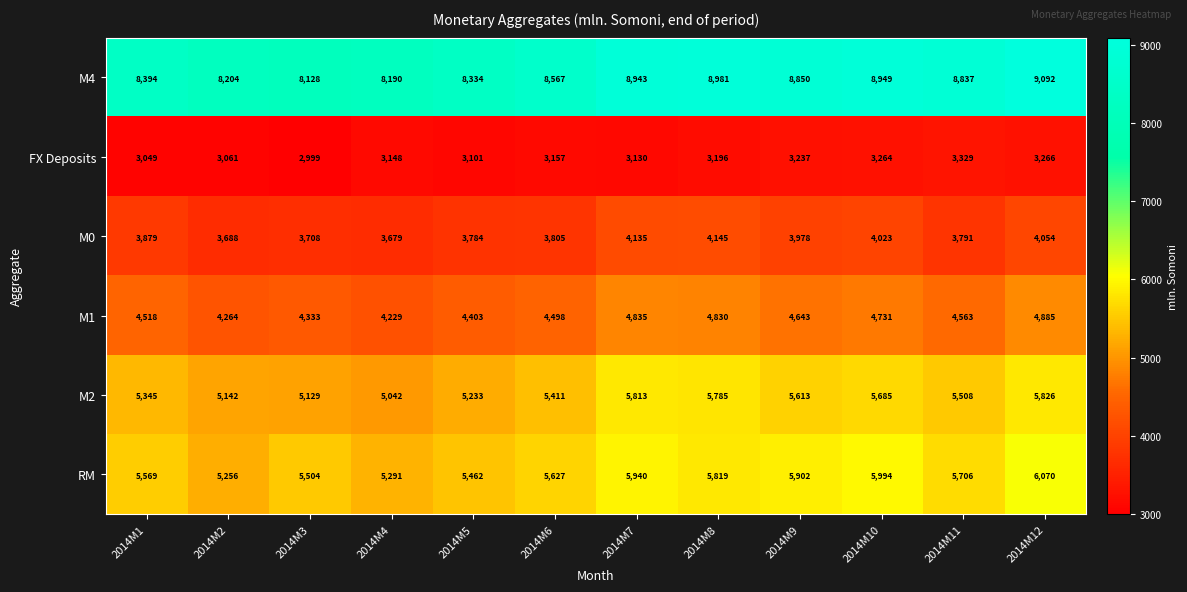

What is the spread (max minus min) of values at 2014M8?

5785